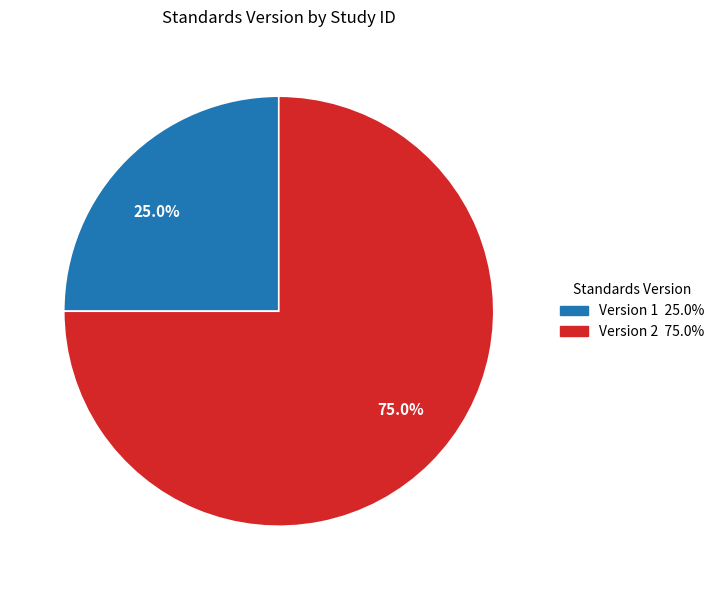

Count the number of slices in the pie.

2